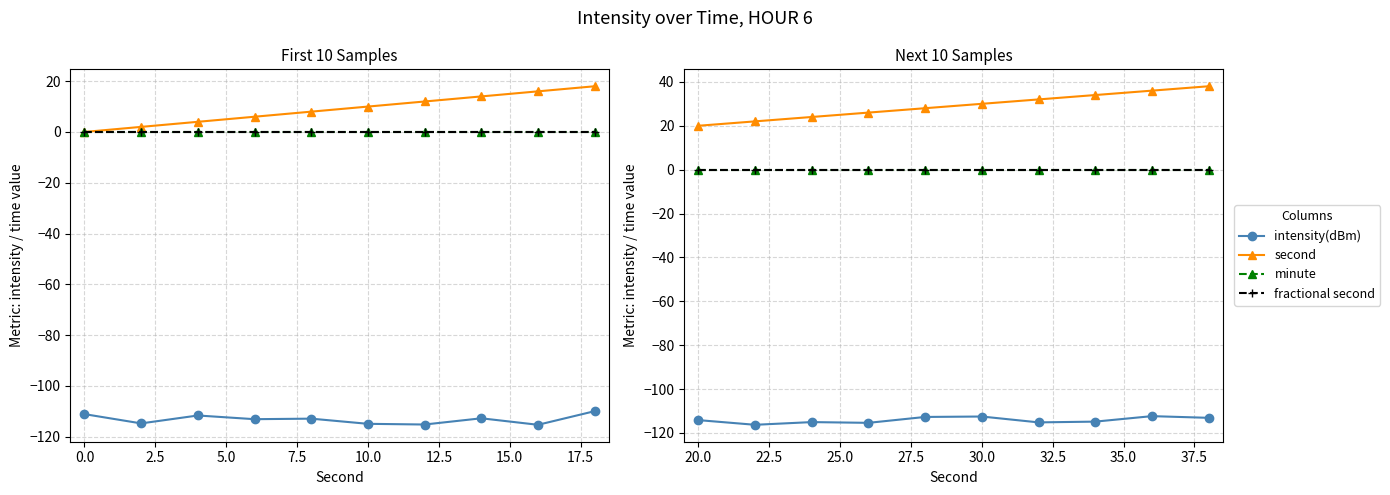

Which series has the largest total across all categories?

second